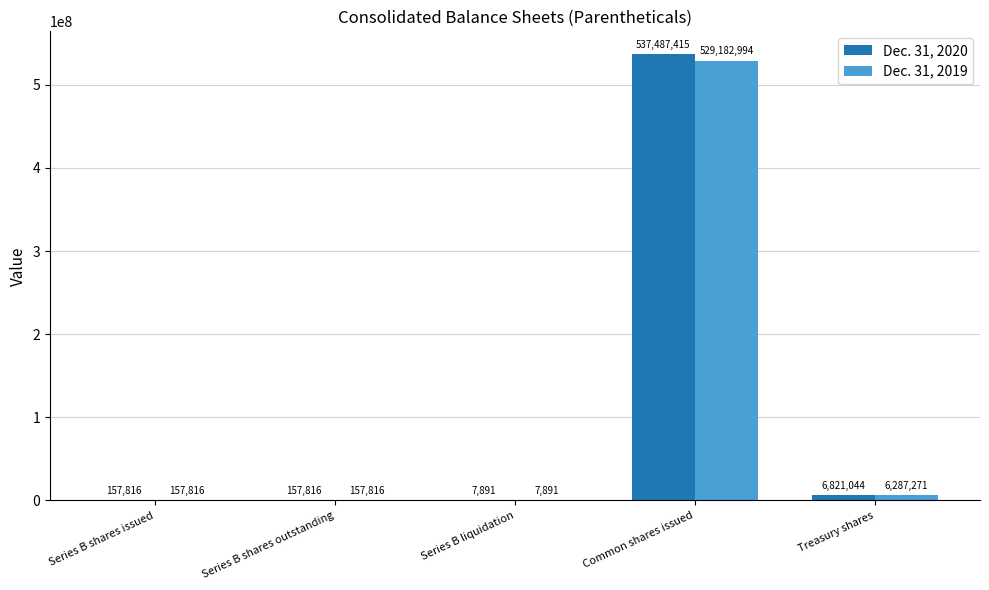

True or false: Dec. 31, 2019 has a value of 7891 at Series B liquidation.

True